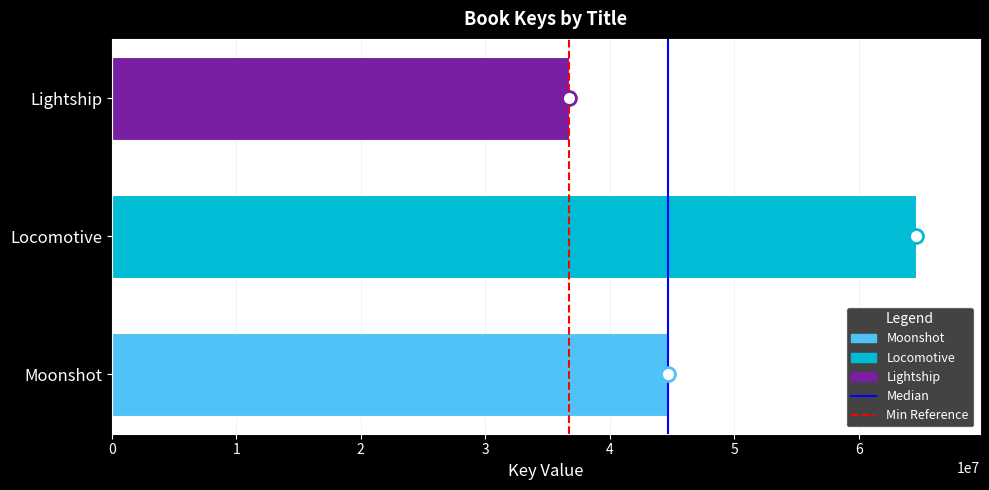

Is it true that the value at Lightship is 7871641?

False